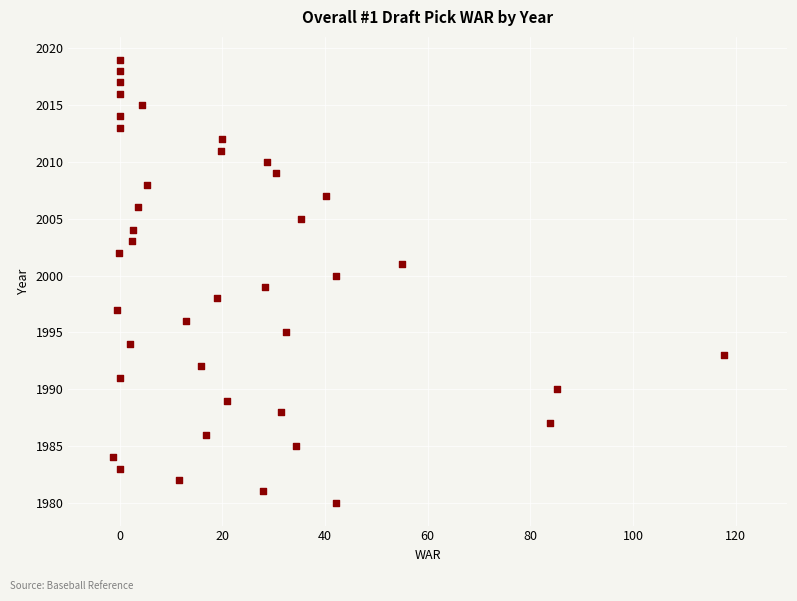

What is the range of Y values (max minus min)?

39